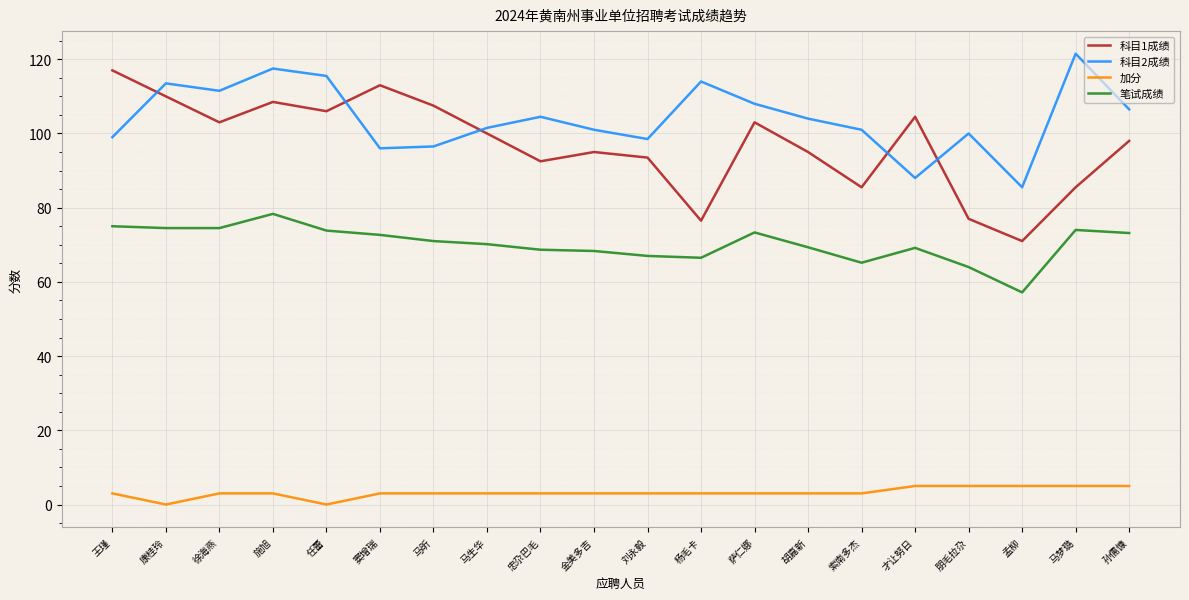

What is the difference between the 科目2成绩 values at 胡嘉新 and 金美多吉?

3.0